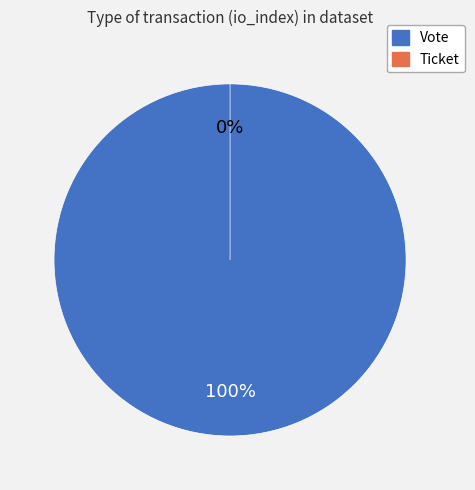

Does any single category account for the majority?

Yes